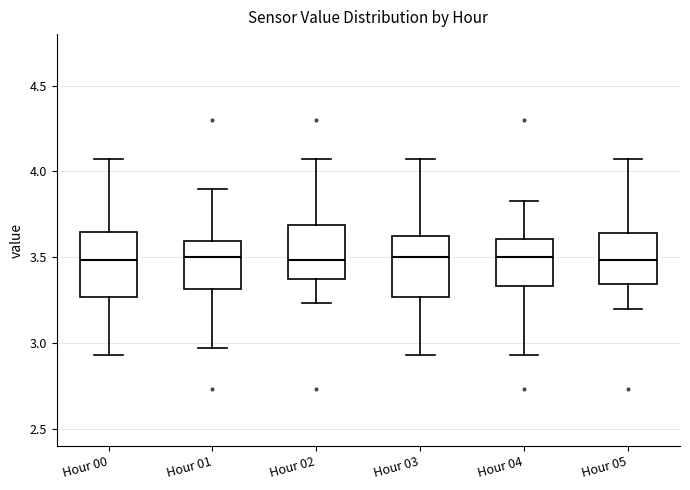

Where does the lower whisker of the box for Hour 04 end on the y-axis? The values are not printed on the chart, so give them approximately, as read against the axis.

2.95